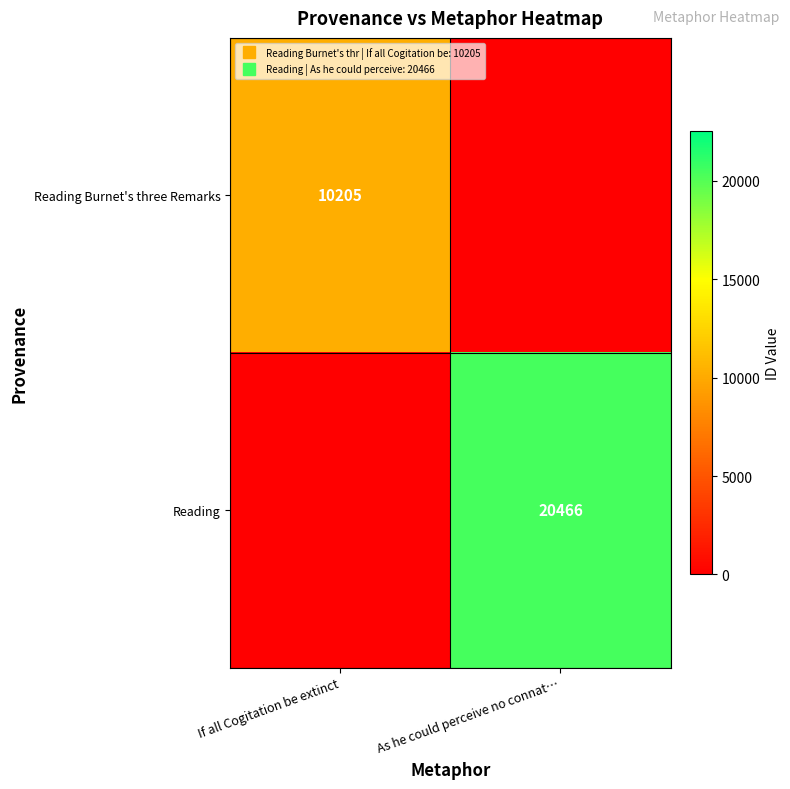

Between If all Cogitation be extinct and As he could perceive no connat…, which is larger?

As he could perceive no connat…